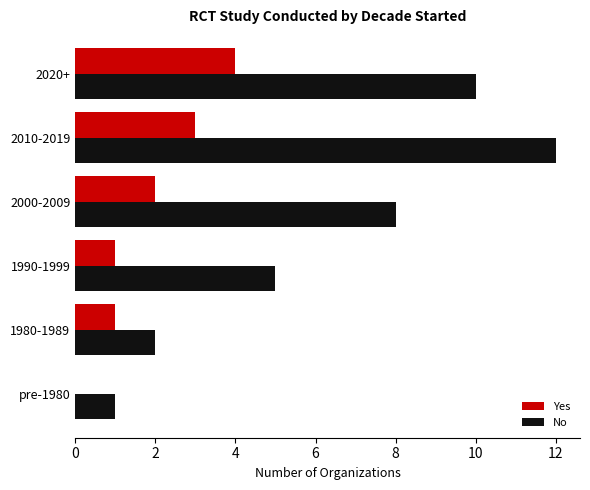

What is the sum of the Yes values at 2010-2019 and 2020+?

7